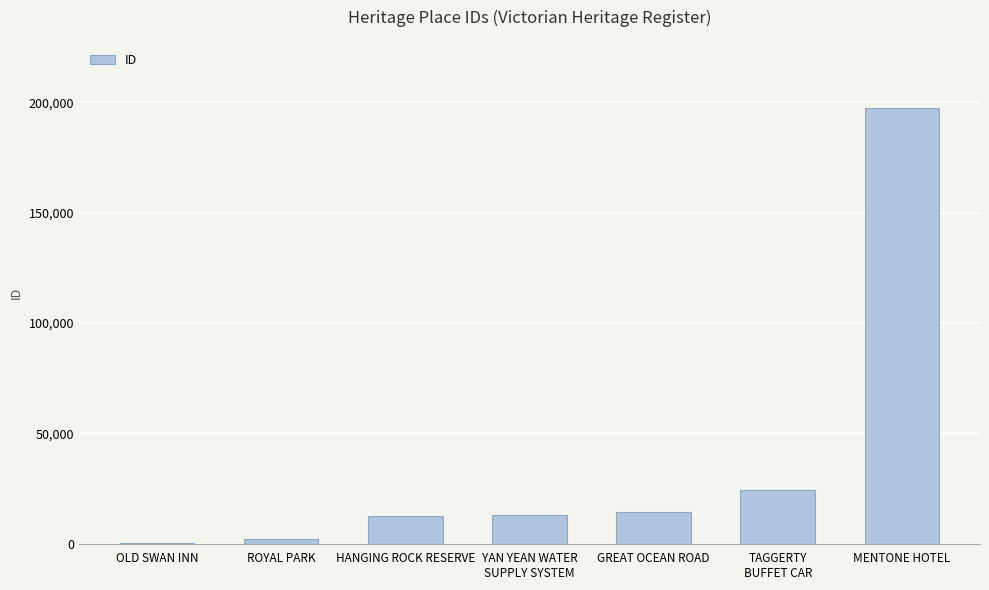

The value at GREAT OCEAN ROAD is 22084. True or false?

False